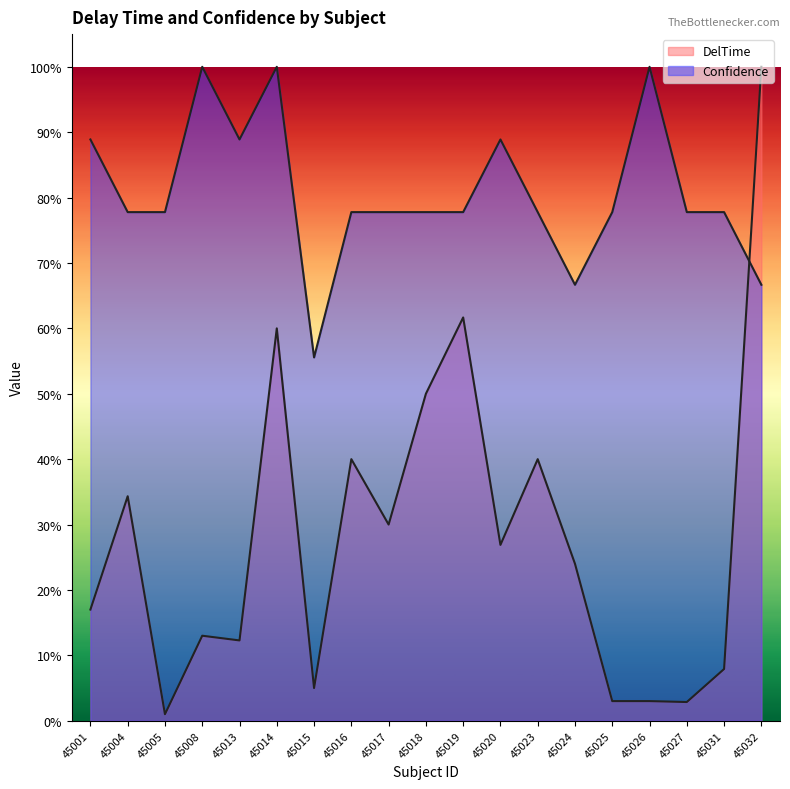

At which label does DelTime reach its minimum?

45005